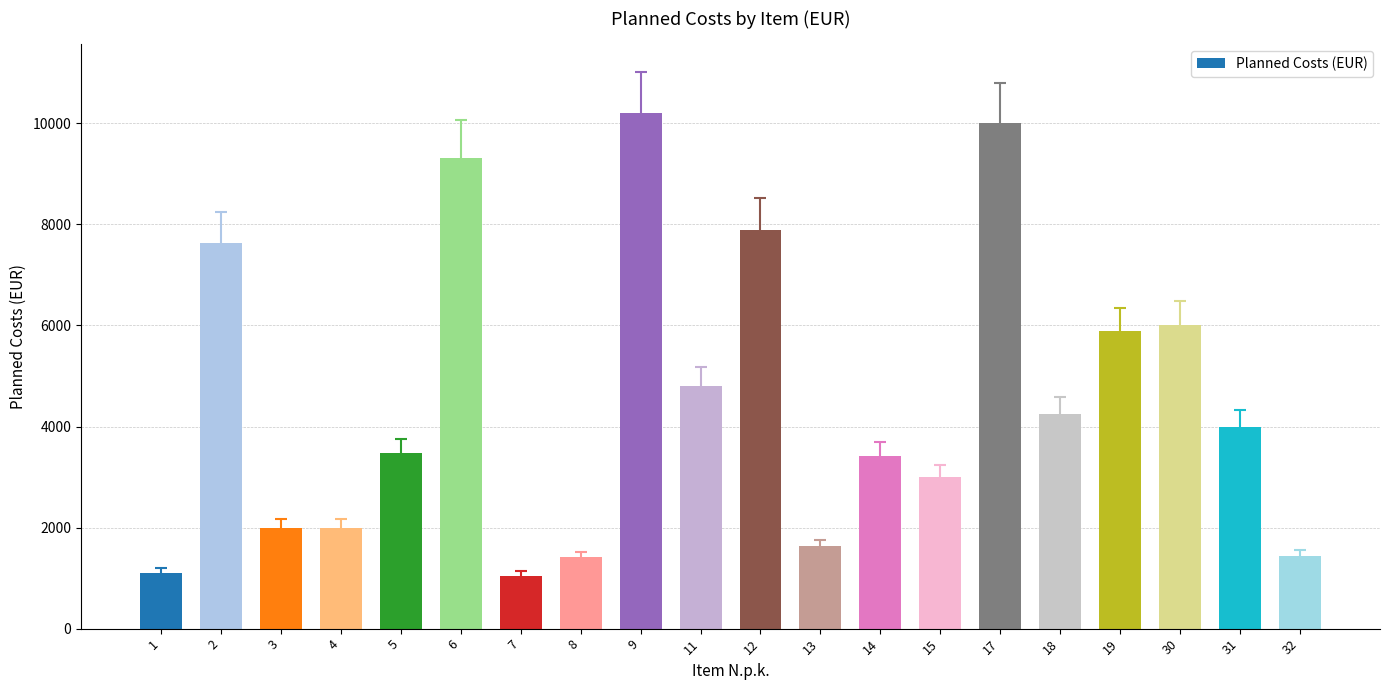

The value at 14 is 3426.0. True or false?

True